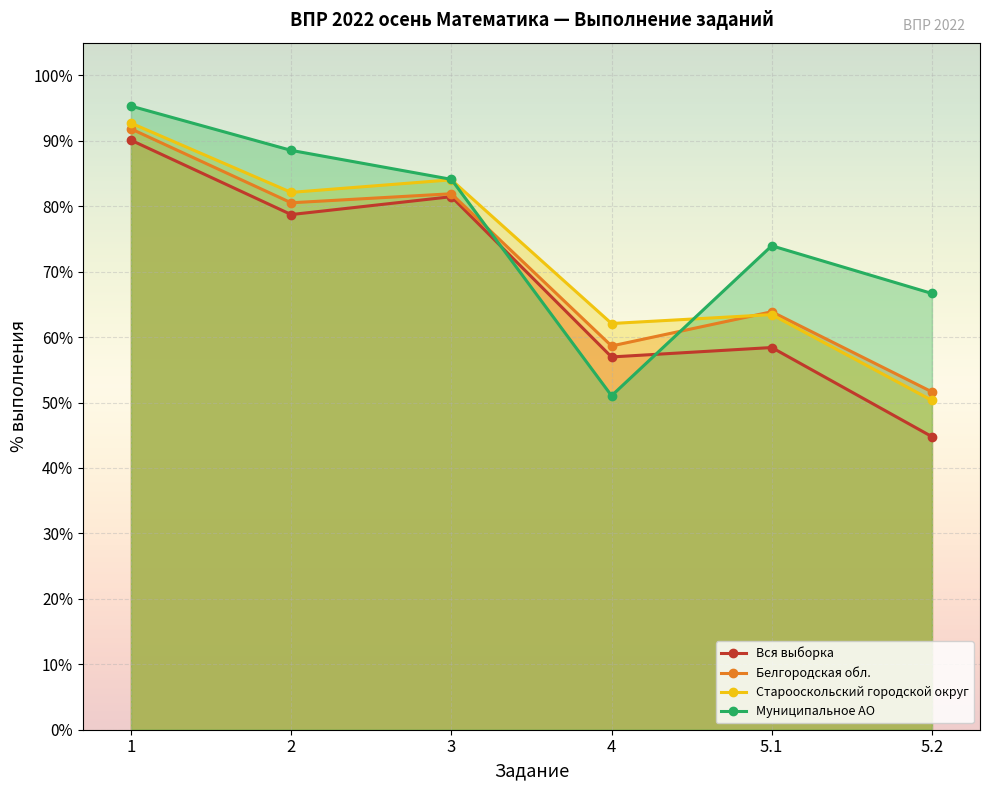

True or false: Белгородская обл. and Вся выборка cross at least once.

False